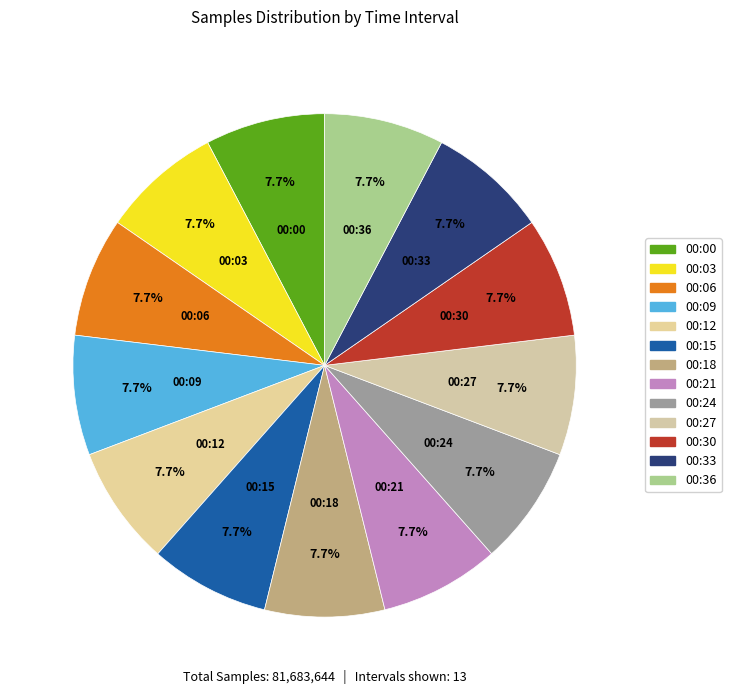

What is the ratio of the value at 00:15 to the value at 00:12?

1.0